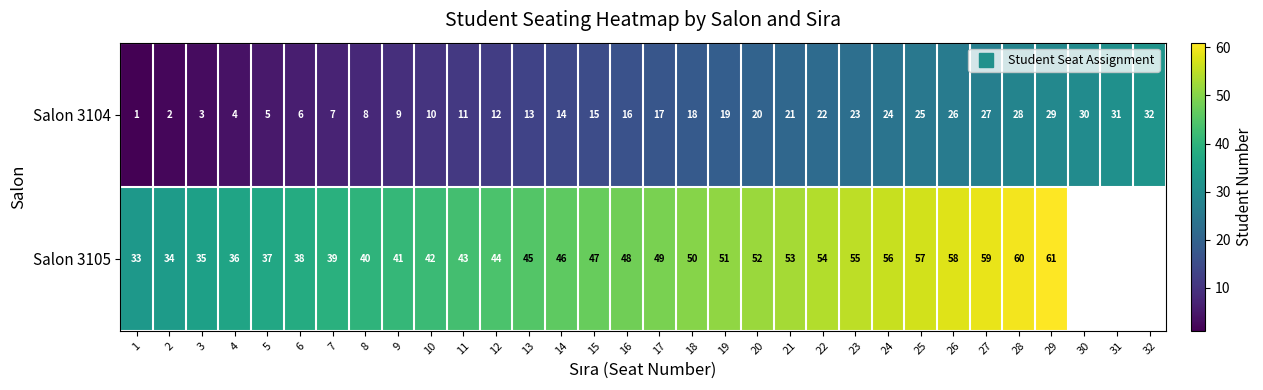

Rank the series at 6 from highest to lowest value.

Salon 3105, Salon 3104